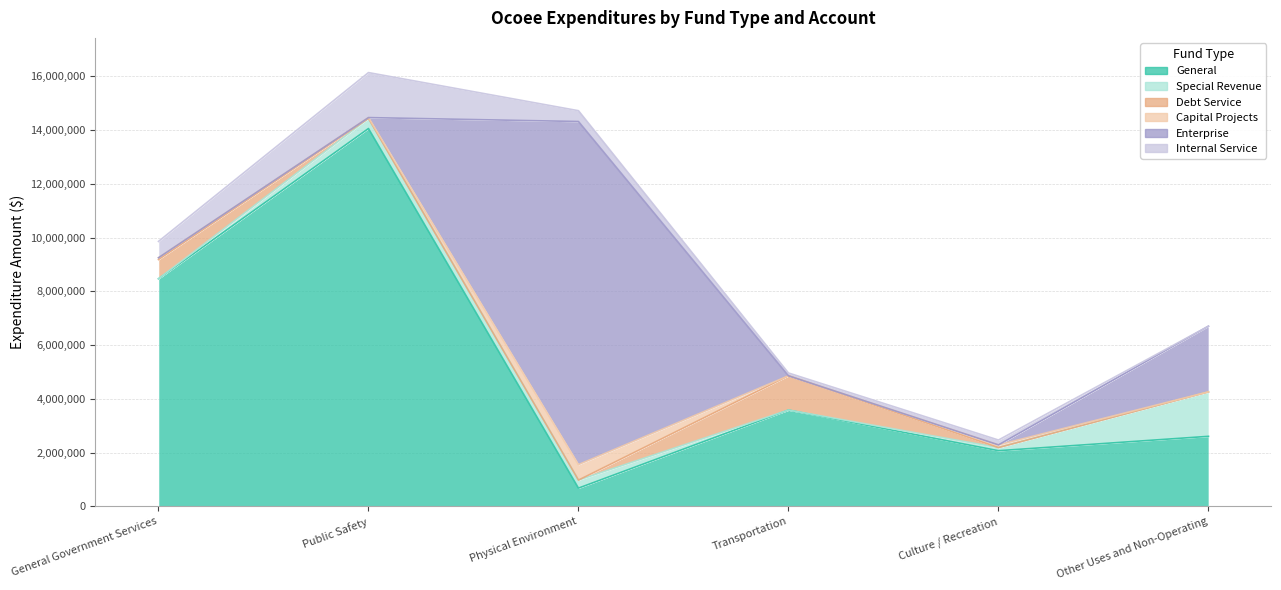

Rank the categories by Enterprise value from highest to lowest.

Physical Environment, Other Uses and Non-Operating, General Government Services, Public Safety, Transportation, Culture / Recreation